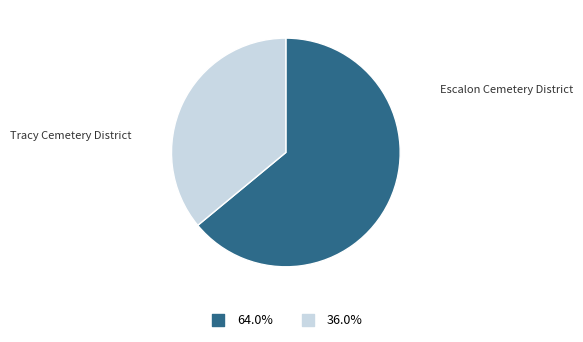

Does any single category account for the majority?

Yes